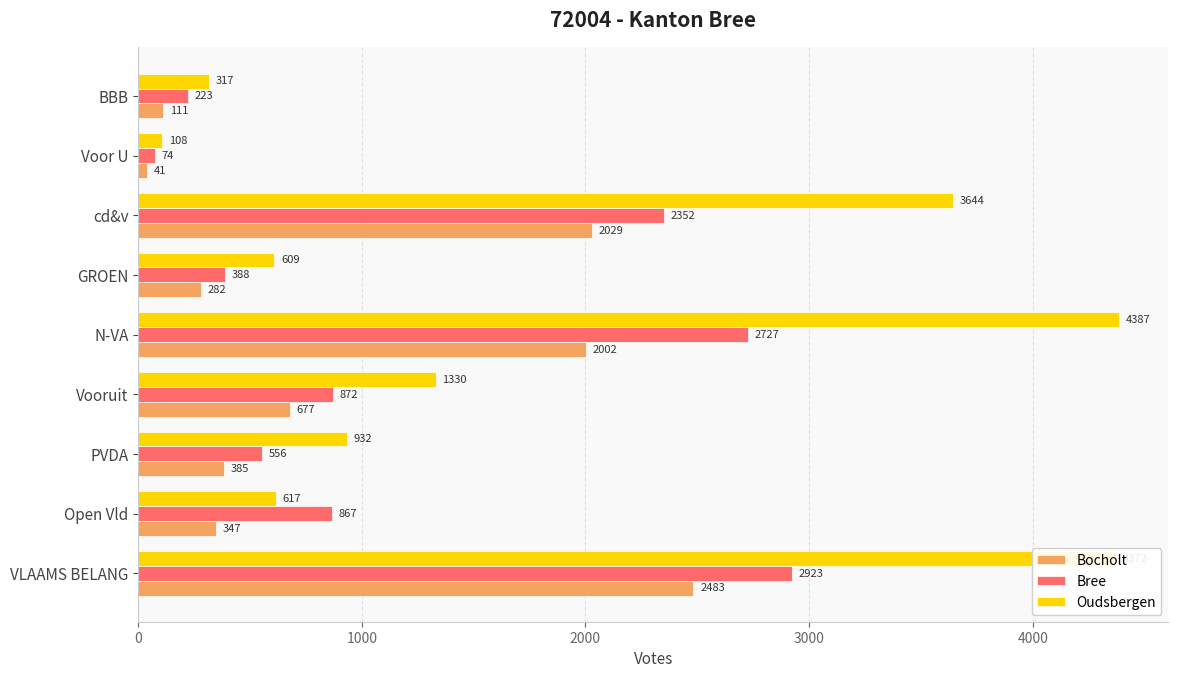

Is it true that Oudsbergen equals 157 at Open Vld?

False